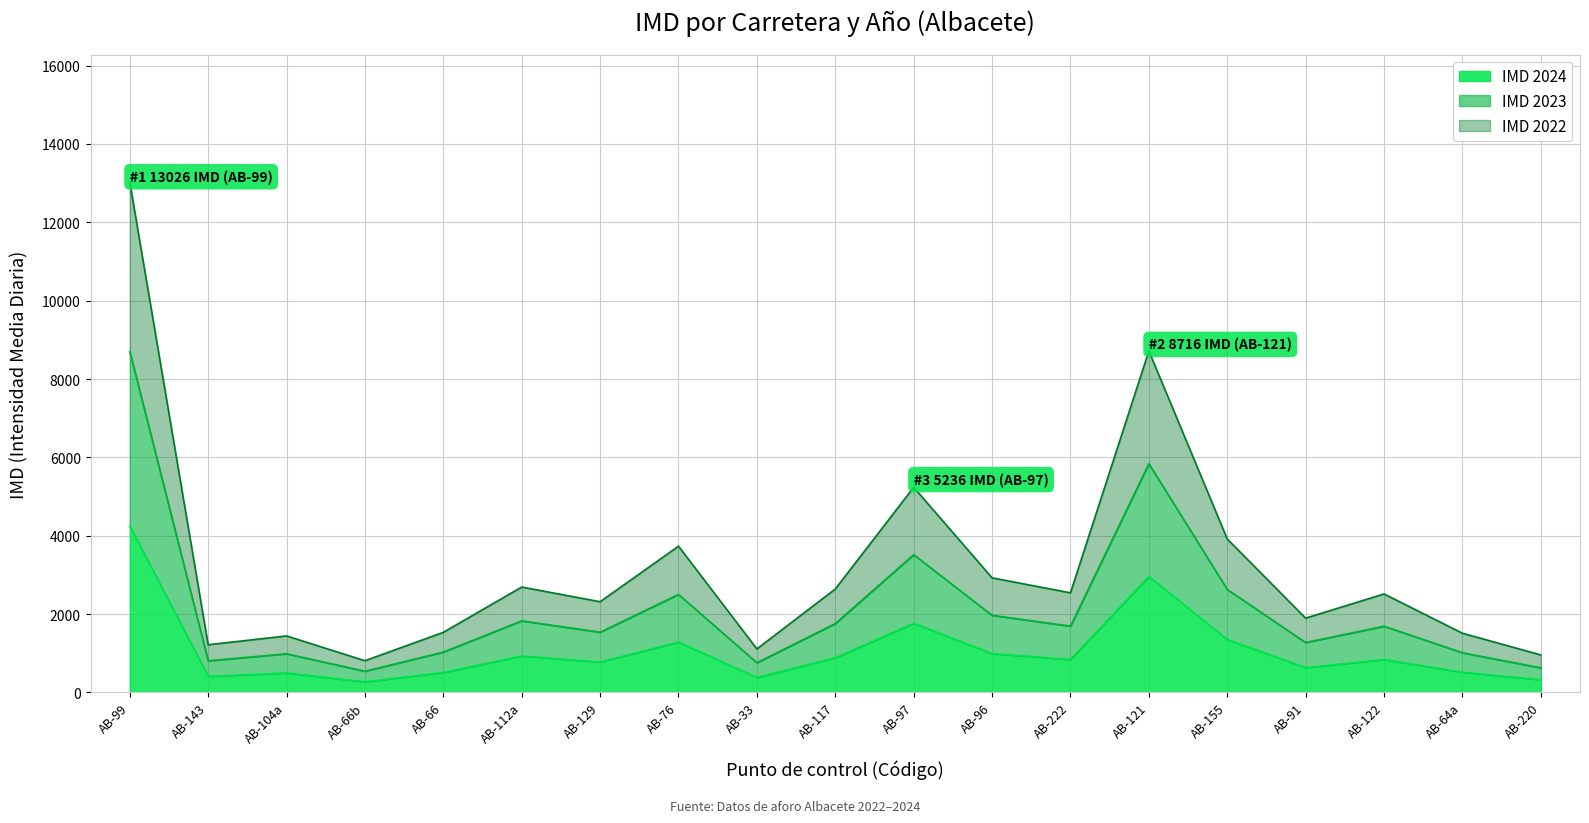

Which series changed the most between AB-99 and AB-91?

IMD 2023